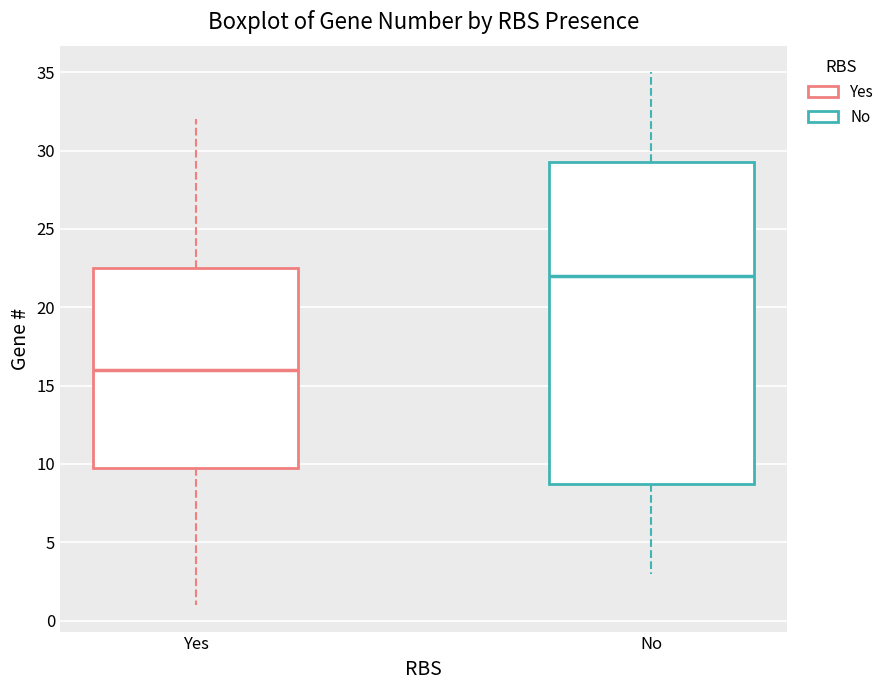

Reading left to right, read every box against the y-axis: the position of its median line, the range the box covers, and the ends of its whiskers. The values are not printed on the chart, so give them approximately, as read against the axis.

Yes: median 16.0, box 10.0 to 22.5, whiskers 1.0 to 32.0
No: median 22.0, box 9.0 to 29.5, whiskers 3.0 to 35.0